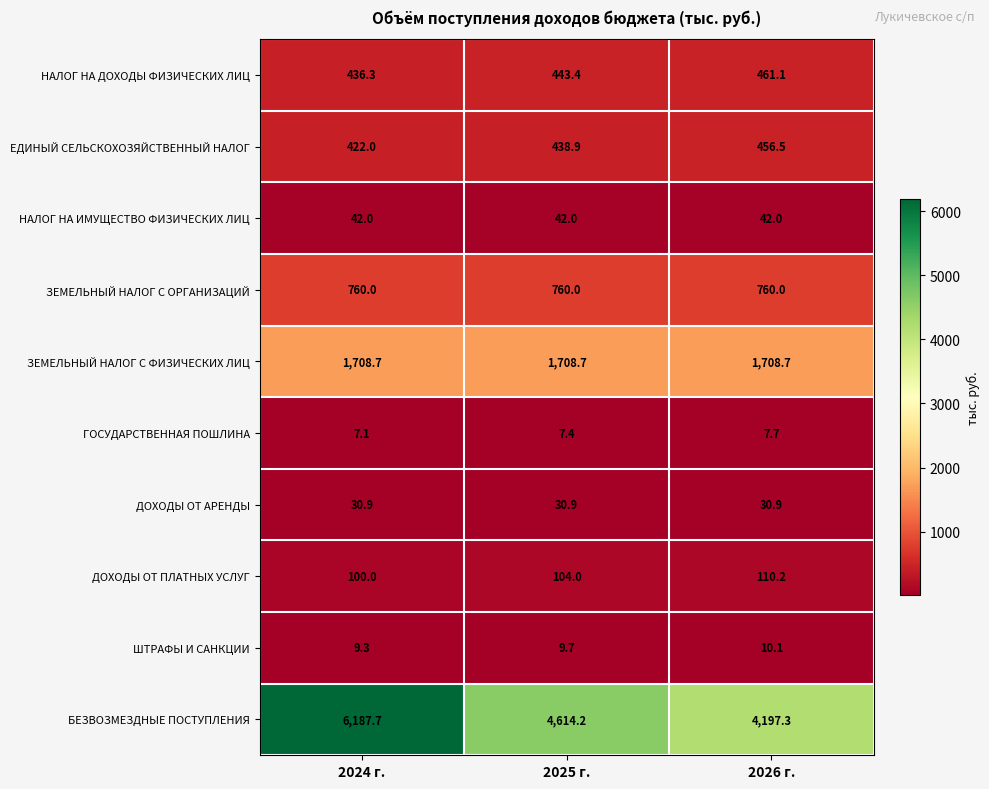

The ДОХОДЫ ОТ ПЛАТНЫХ УСЛУГ series shows 161.5 at 2025 г.. True or false?

False